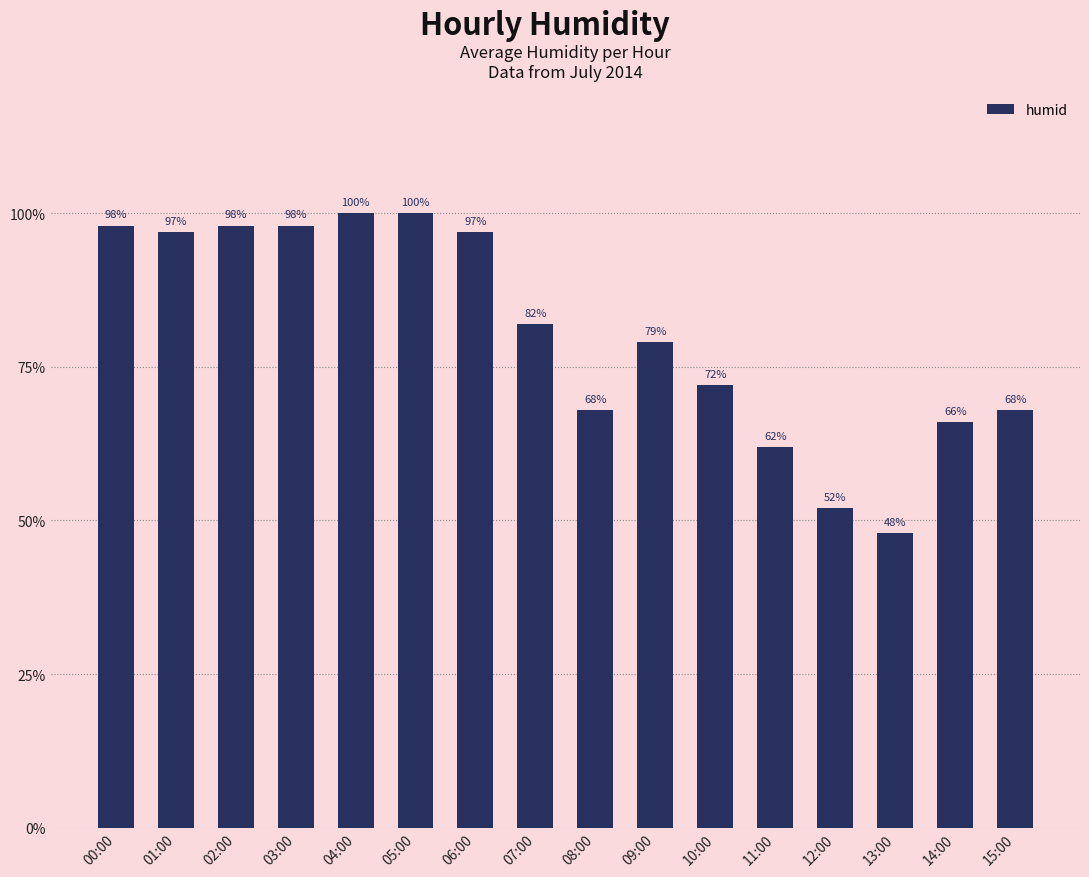

True or false: the data shows 159 at 01:00.

False